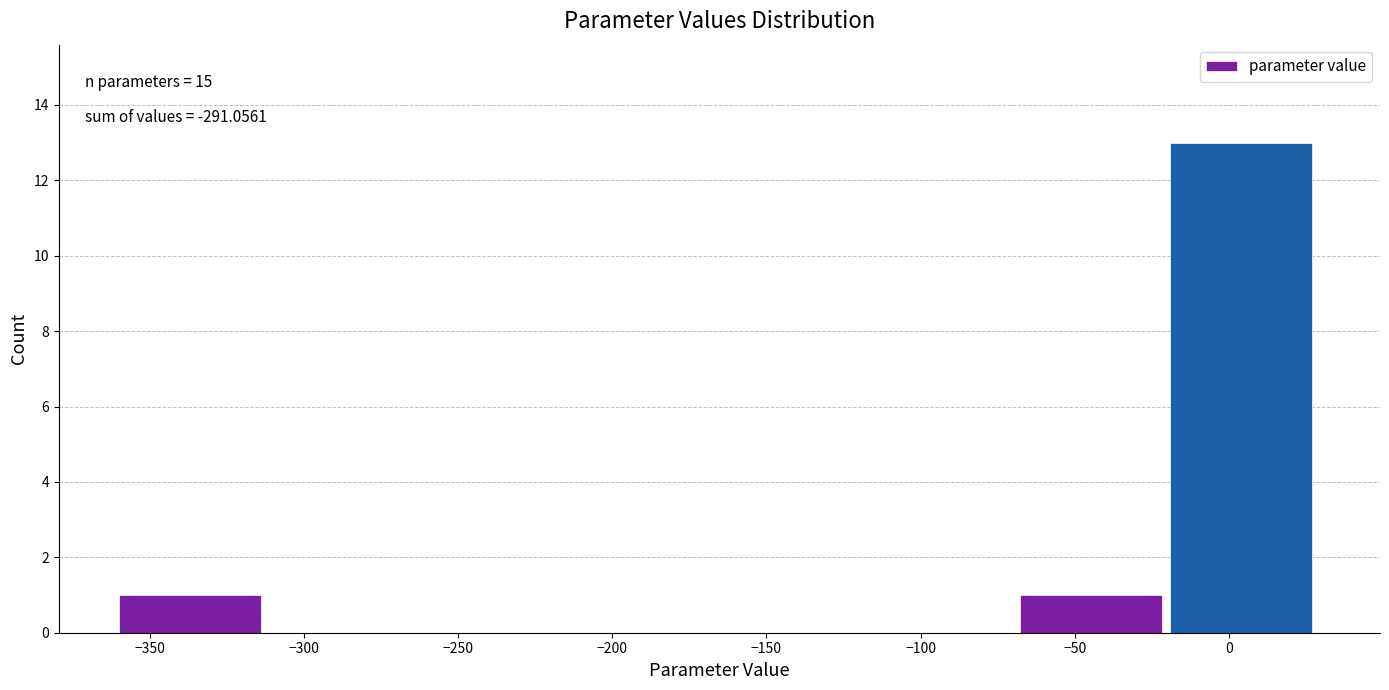

Which range on the x-axis has the tallest bar?

-20 to 30